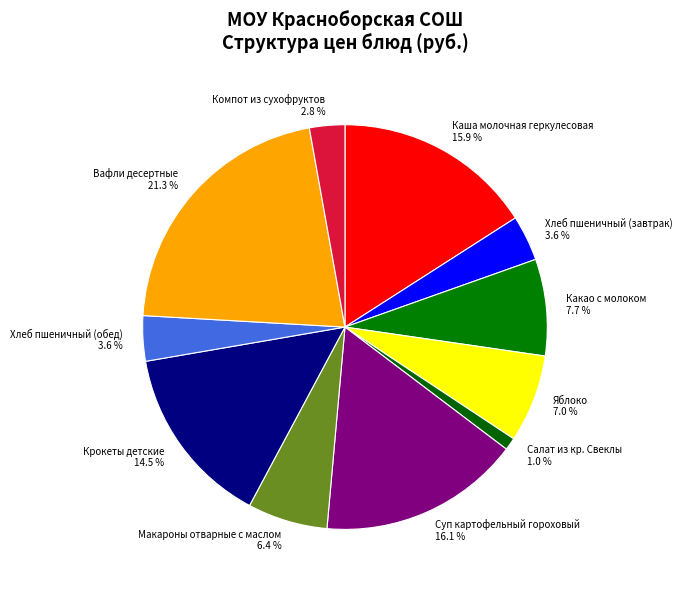

To the nearest percent, what percentage of the pie is Салат из кр. Свеклы?

1%